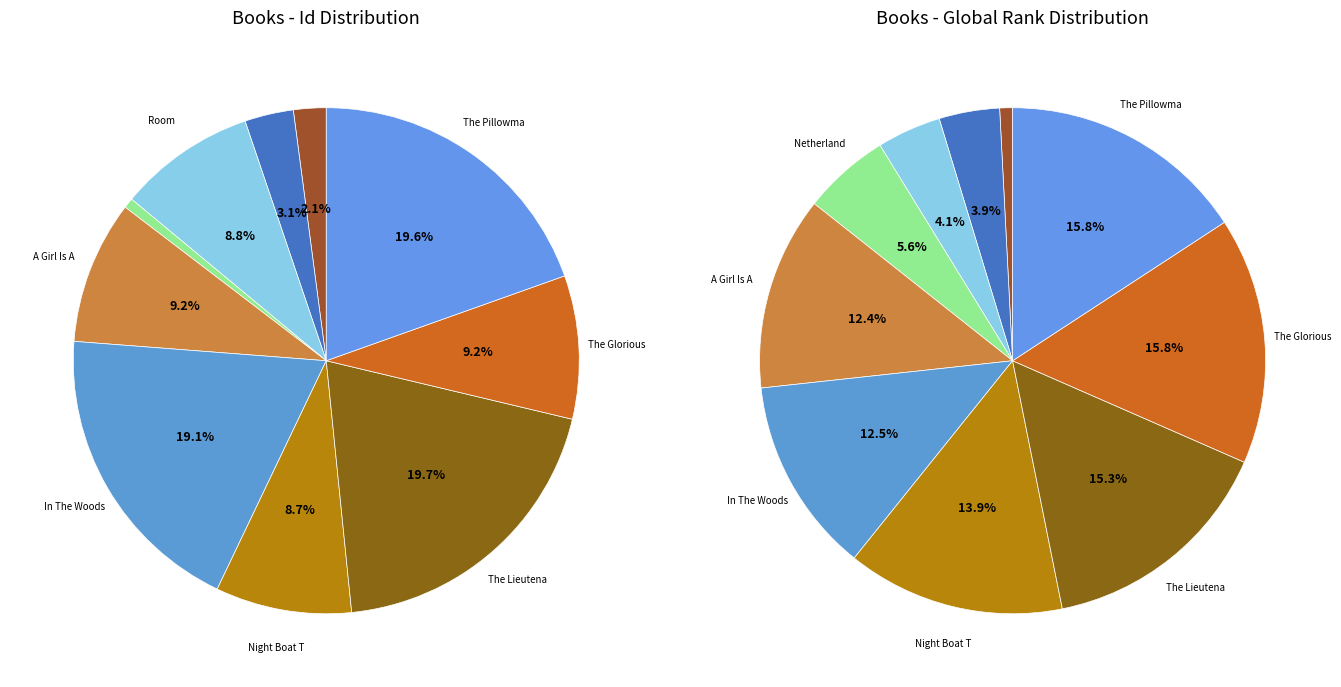

What is the ratio of the value at The Lieutenant Of Inishmore to the value at The Glorious Heresies?

2.1